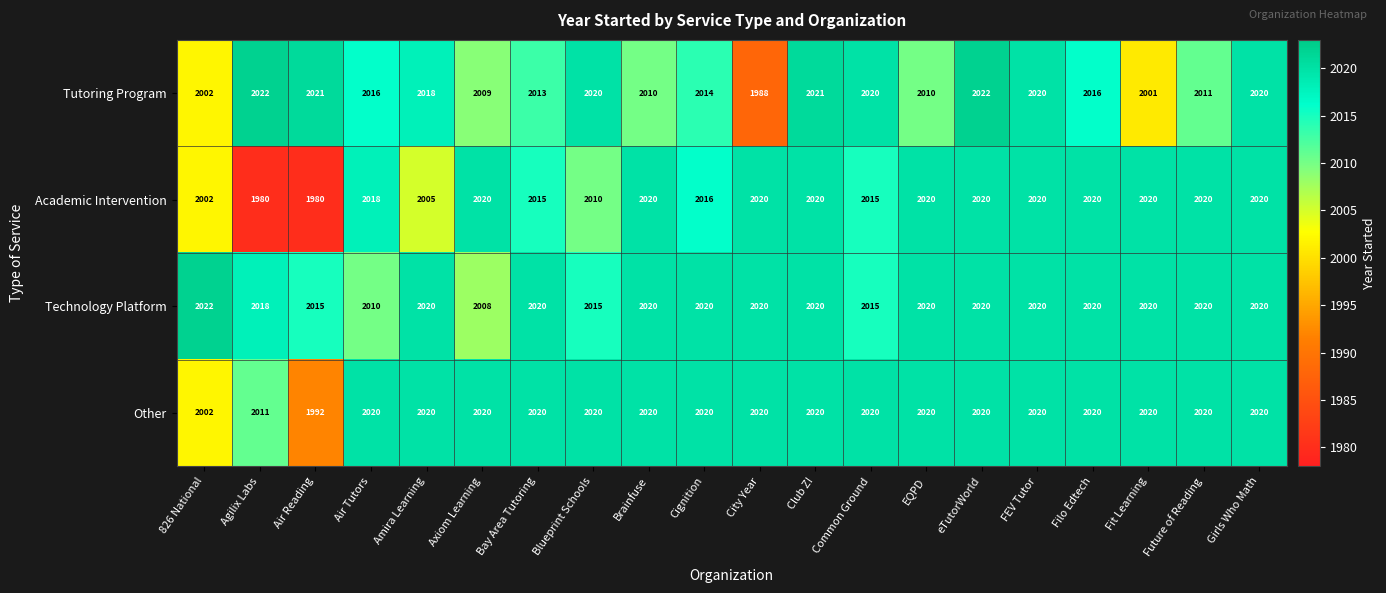

What is the minimum value for Other?

1992